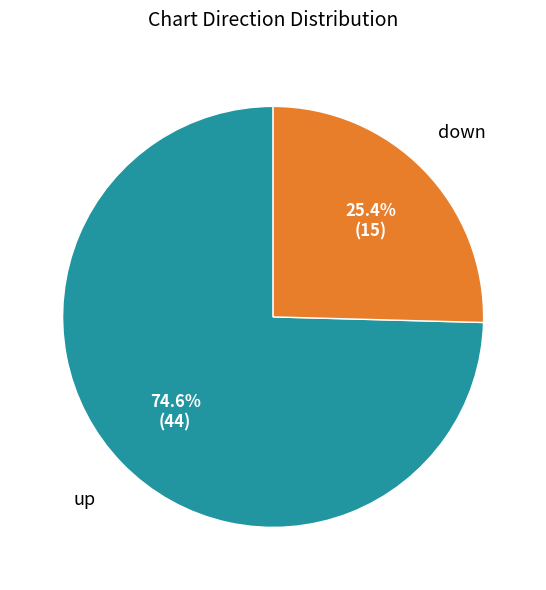

Is there any slice that represents more than half of the pie?

Yes